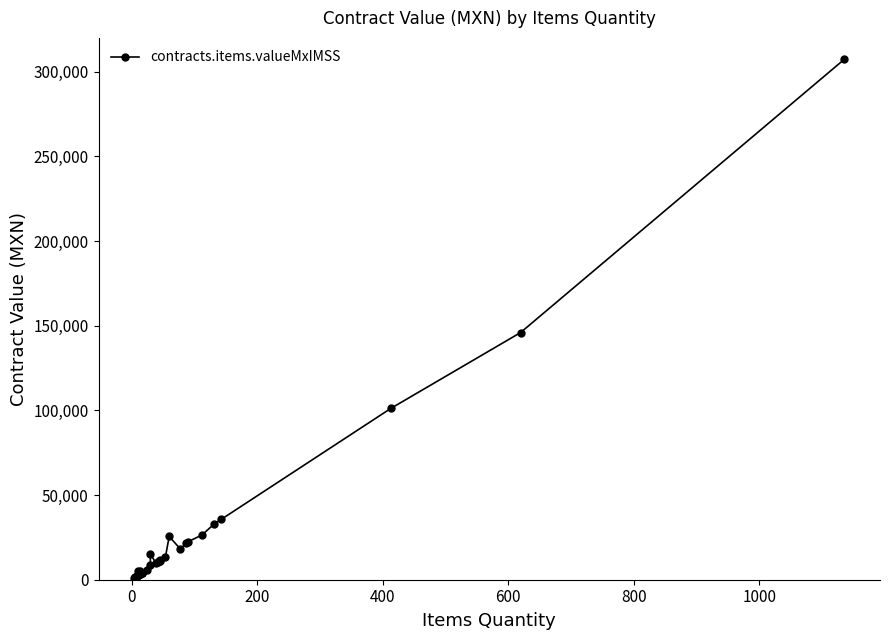

Reading left to right, what are all the values shown in this chart?

997.6	1247.0	1247.0	1496.4	1496.4	1995.2	2244.6	2244.6	2494.0	5288.4	2743.4	3242.2	3242.2	3242.2	3491.6	5261.8	3741.0	4239.8	4239.8	4239.8	4239.8	5985.6	8526.0	15262.8	9726.6	10474.8	10973.6	11223.0	11472.4	13467.6	25529.3	18096.0	21697.8	22446.0	26373.8	32671.4	35664.2	101143.4	145997.6	307433.4